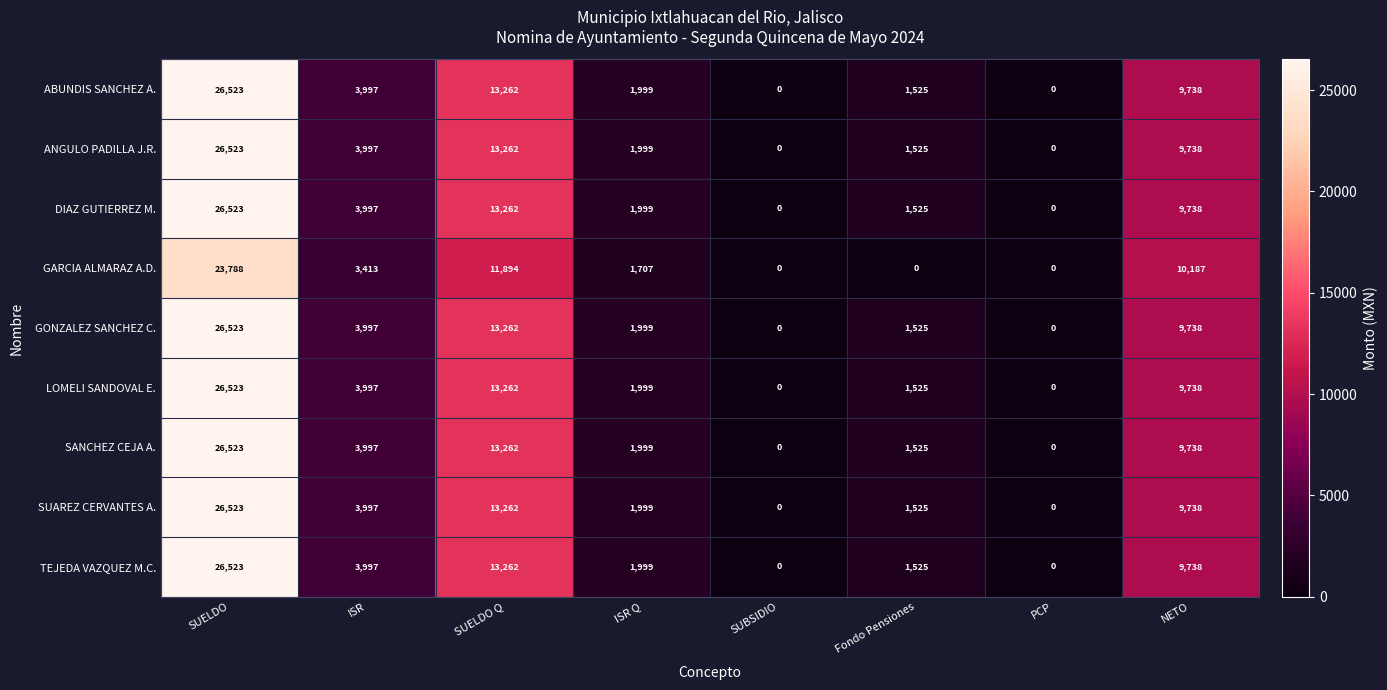

What is the maximum value for ABUNDIS SANCHEZ A.?

26523